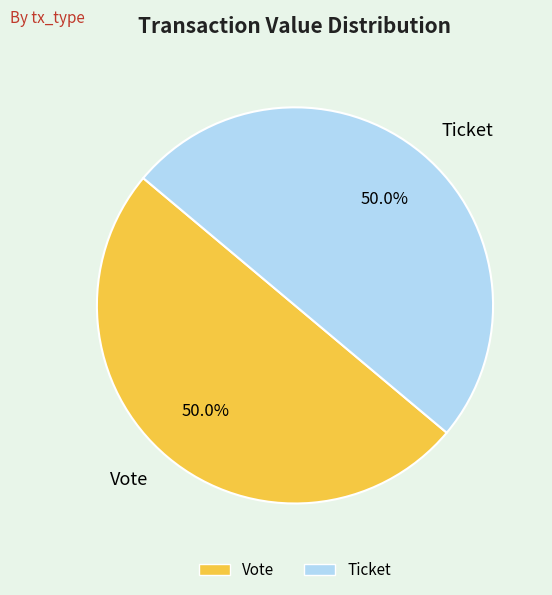

How many segments does this pie chart have?

2